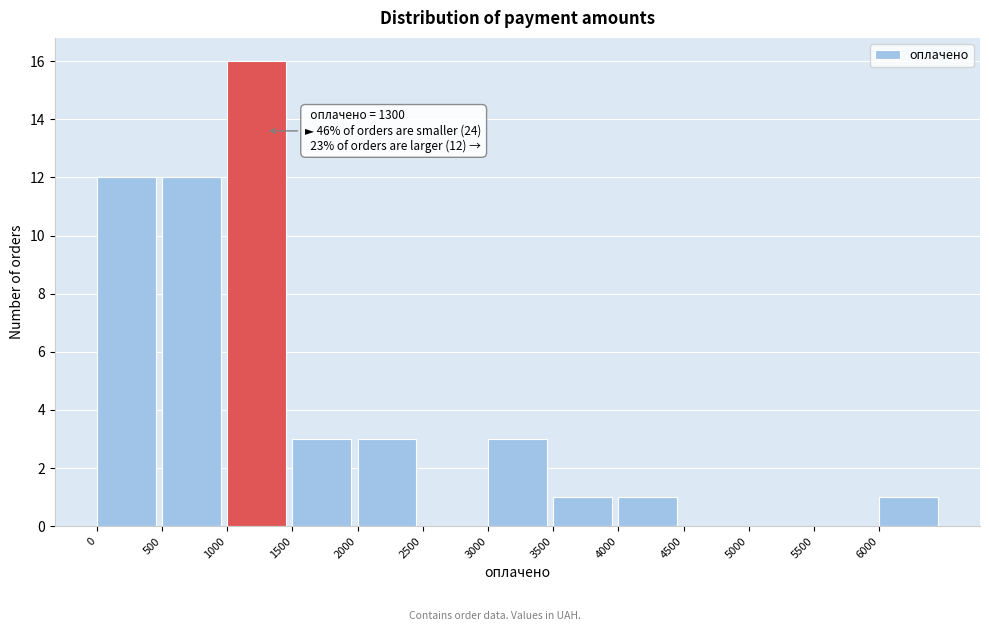

Over which range of the x-axis is the bar tallest?

1000 to 1500